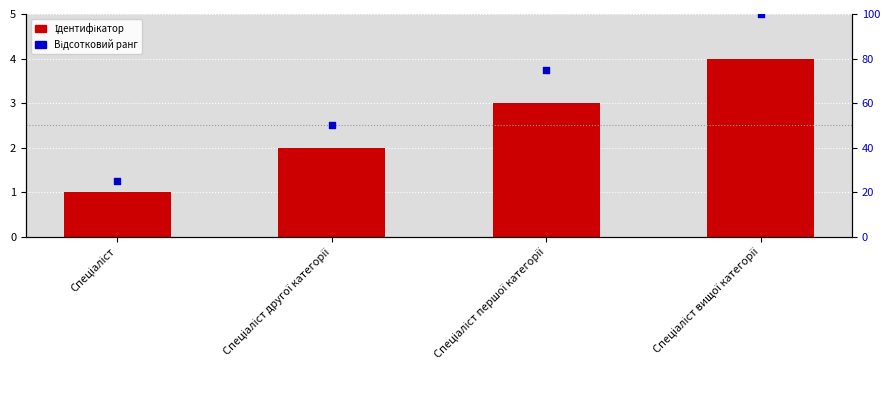

What are all the series names shown in the legend?

Ідентифікатор, Відсотковий ранг